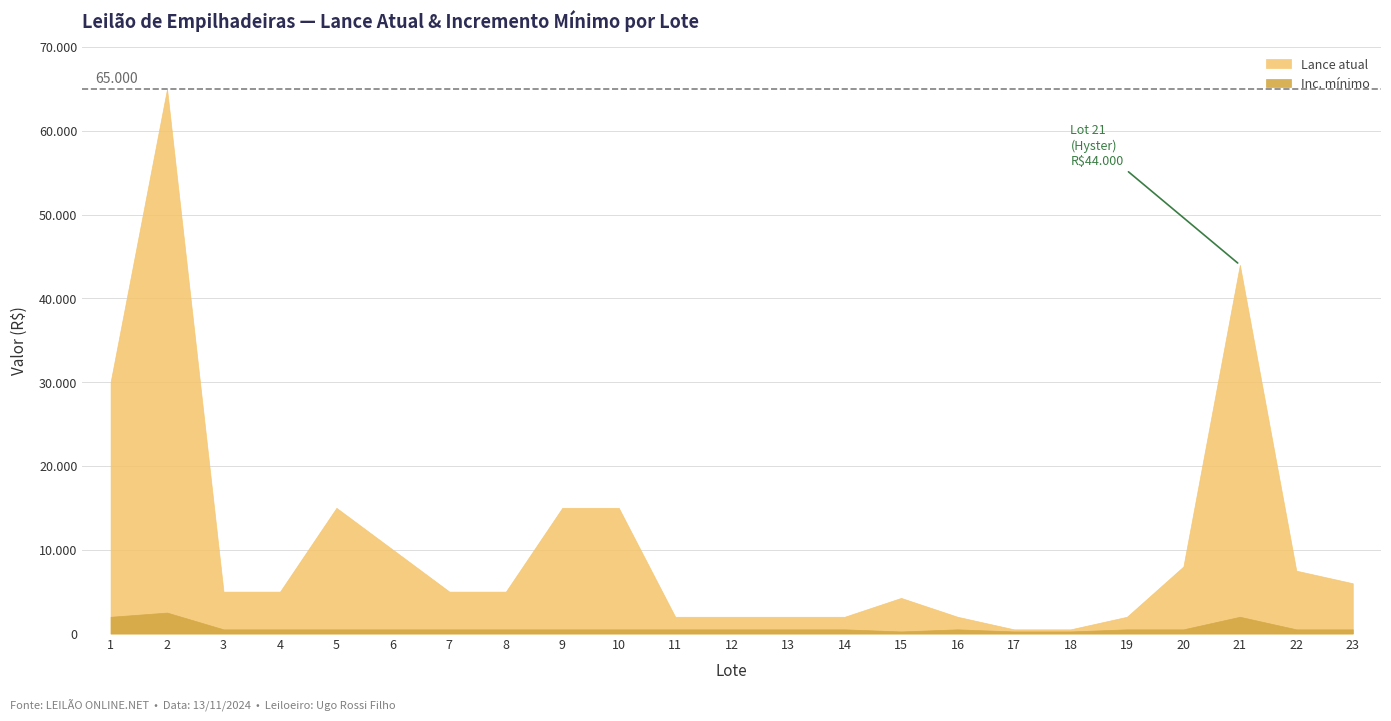

Reading right to left, list all the values displayed in this chart.

Lance atual: 6000	7500	44000	8000	2000	500	500	2000	4250	2000	2000	2000	2000	15000	15000	5000	5000	10000	15000	5000	5000	65000	30000
Inc. mínimo: 500	500	2000	500	500	250	250	500	250	500	500	500	500	500	500	500	500	500	500	500	500	2500	2000